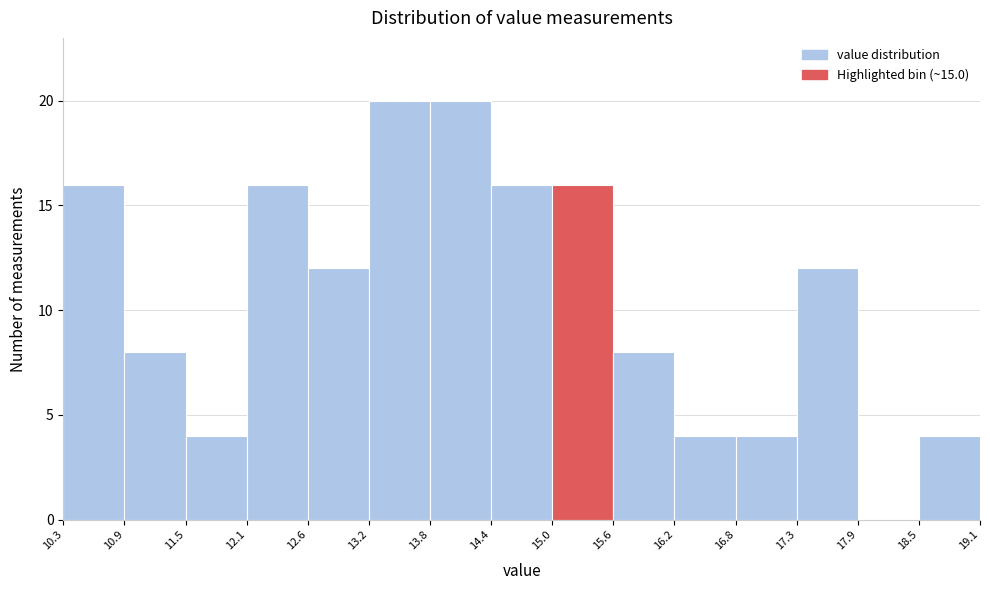

Reading left to right, transcribe this chart: for each bar, give the range it covers on the x-axis and its height. The values are not printed on the chart, so give them approximately, as read against the axis.

10.3 to 10.9: 16
10.9 to 11.5: 8
11.5 to 12.1: 4
12.1 to 12.6: 16
12.6 to 13.2: 12
13.2 to 13.8: 20
13.8 to 14.4: 20
14.4 to 15.0: 16
15.0 to 15.6: 16
15.6 to 16.2: 8
16.2 to 16.8: 4
16.8 to 17.3: 4
17.3 to 17.9: 12
17.9 to 18.5: 0
18.5 to 19.1: 4